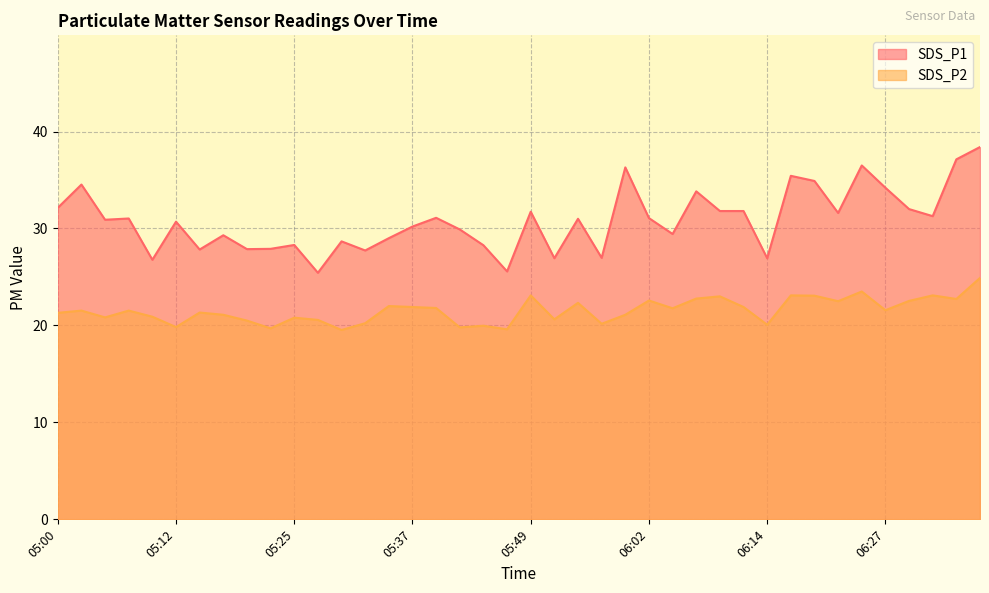

What is the total value across all series at 05:40?

52.9